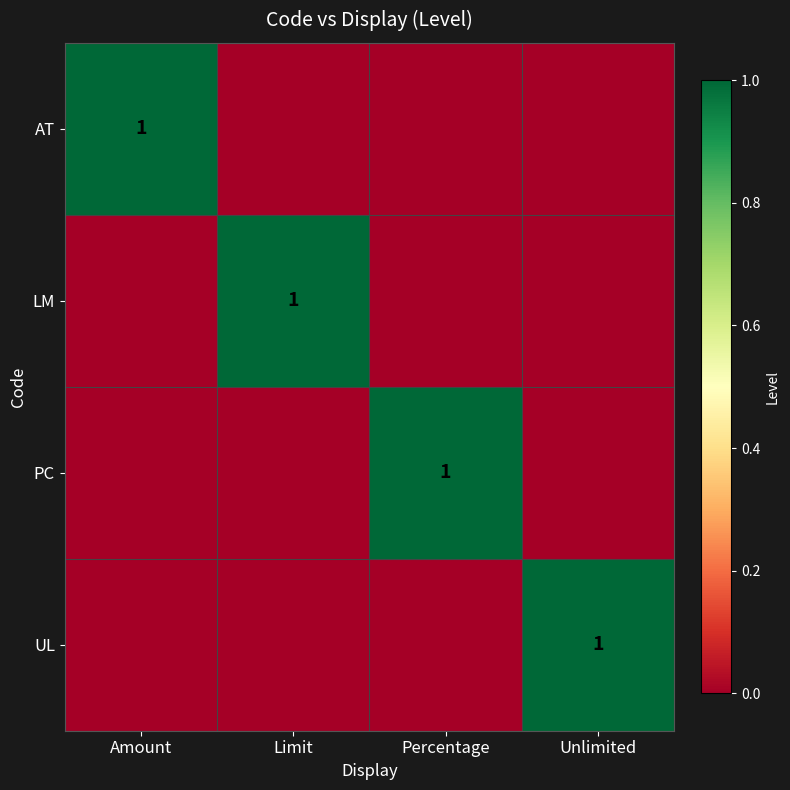

The value of LM at Limit is 0. True or false?

False